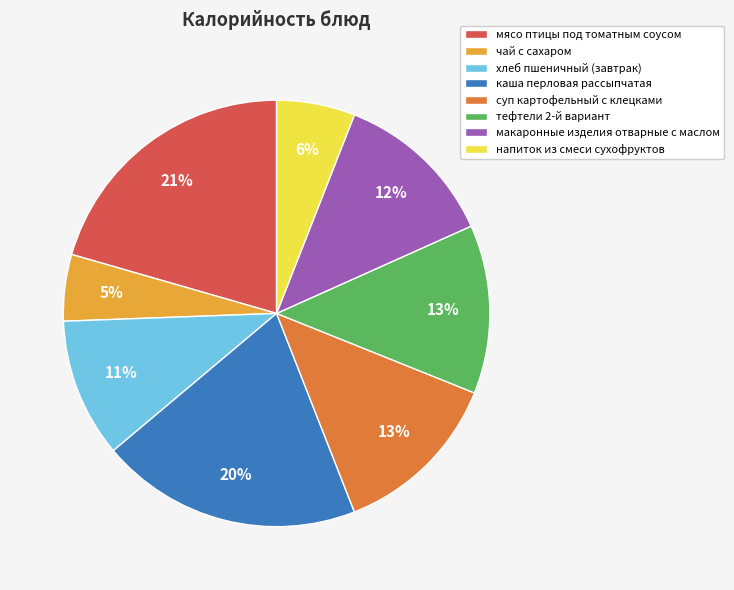

To the nearest percent, what is the combined percentage of макаронные изделия отварные с маслом and напиток из смеси сухофруктов?

18%